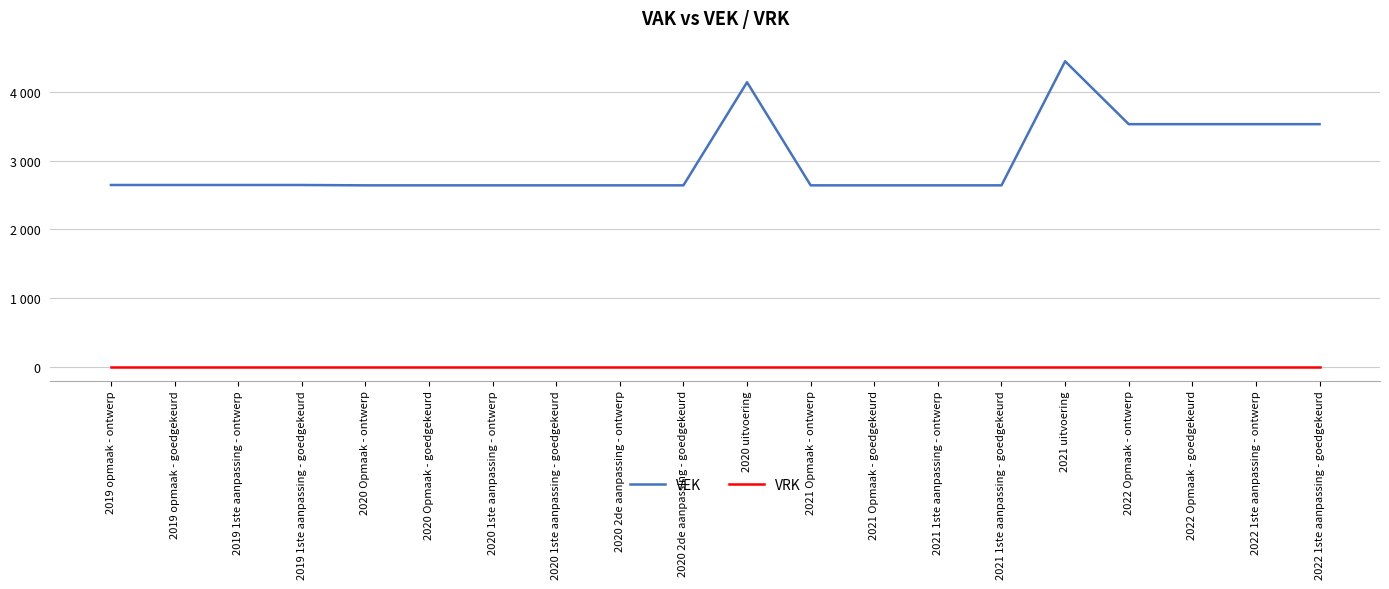

Reading left to right, transcribe all the data shown in this chart.

VEK: 2019 opmaak - ontwerp=2645	2019 opmaak - goedgekeurd=2645	2019 1ste aanpassing - ontwerp=2645	2019 1ste aanpassing - goedgekeurd=2645	2020 Opmaak - ontwerp=2640	2020 Opmaak - goedgekeurd=2640	2020 1ste aanpassing - ontwerp=2640	2020 1ste aanpassing - goedgekeurd=2640	2020 2de aanpassing - ontwerp=2640	2020 2de aanpassing - goedgekeurd=2640	2020 uitvoering=4140	2021 Opmaak - ontwerp=2640	2021 Opmaak - goedgekeurd=2640	2021 1ste aanpassing - ontwerp=2640	2021 1ste aanpassing - goedgekeurd=2640	2021 uitvoering=4445	2022 Opmaak - ontwerp=3530	2022 Opmaak - goedgekeurd=3530	2022 1ste aanpassing - ontwerp=3530	2022 1ste aanpassing - goedgekeurd=3530
VRK: 2019 opmaak - ontwerp=0	2019 opmaak - goedgekeurd=0	2019 1ste aanpassing - ontwerp=0	2019 1ste aanpassing - goedgekeurd=0	2020 Opmaak - ontwerp=0	2020 Opmaak - goedgekeurd=0	2020 1ste aanpassing - ontwerp=0	2020 1ste aanpassing - goedgekeurd=0	2020 2de aanpassing - ontwerp=0	2020 2de aanpassing - goedgekeurd=0	2020 uitvoering=0	2021 Opmaak - ontwerp=0	2021 Opmaak - goedgekeurd=0	2021 1ste aanpassing - ontwerp=0	2021 1ste aanpassing - goedgekeurd=0	2021 uitvoering=0	2022 Opmaak - ontwerp=0	2022 Opmaak - goedgekeurd=0	2022 1ste aanpassing - ontwerp=0	2022 1ste aanpassing - goedgekeurd=0